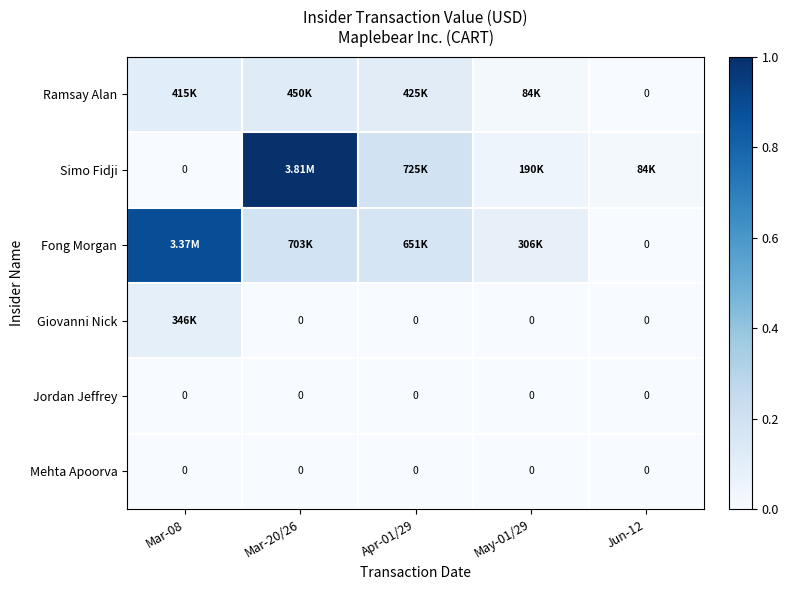

What is the sum of all Giovanni Nick values?

0.1